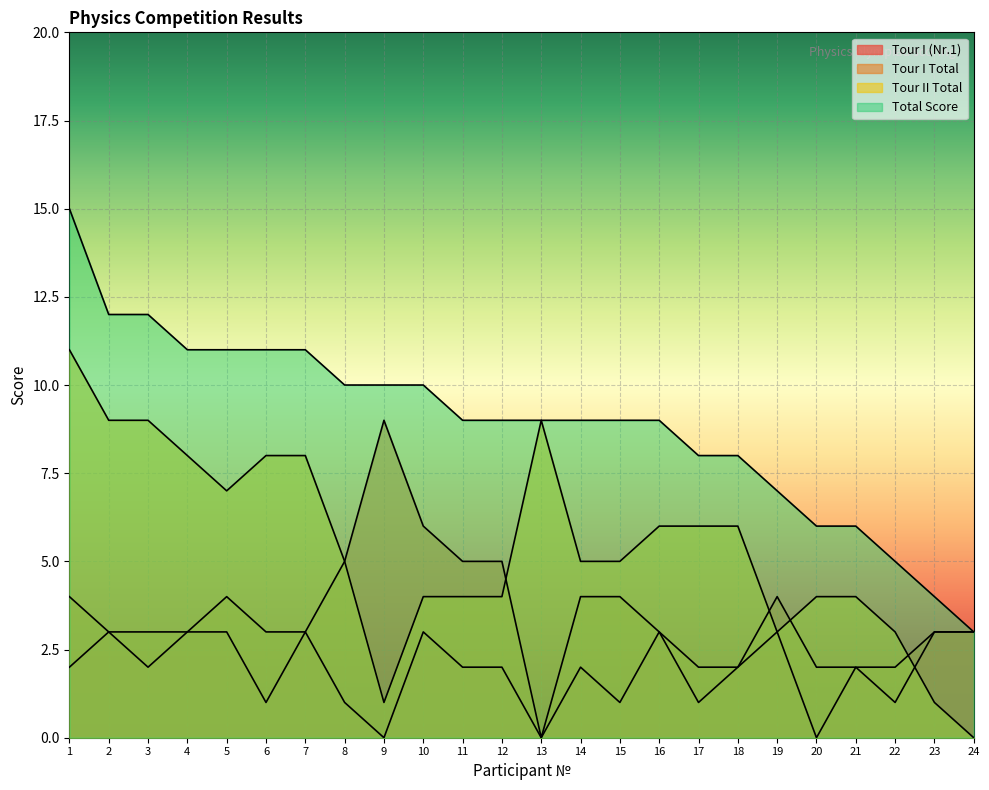

Is the value of Tour I Total at 11 greater than the value of Total Score at 1?

No